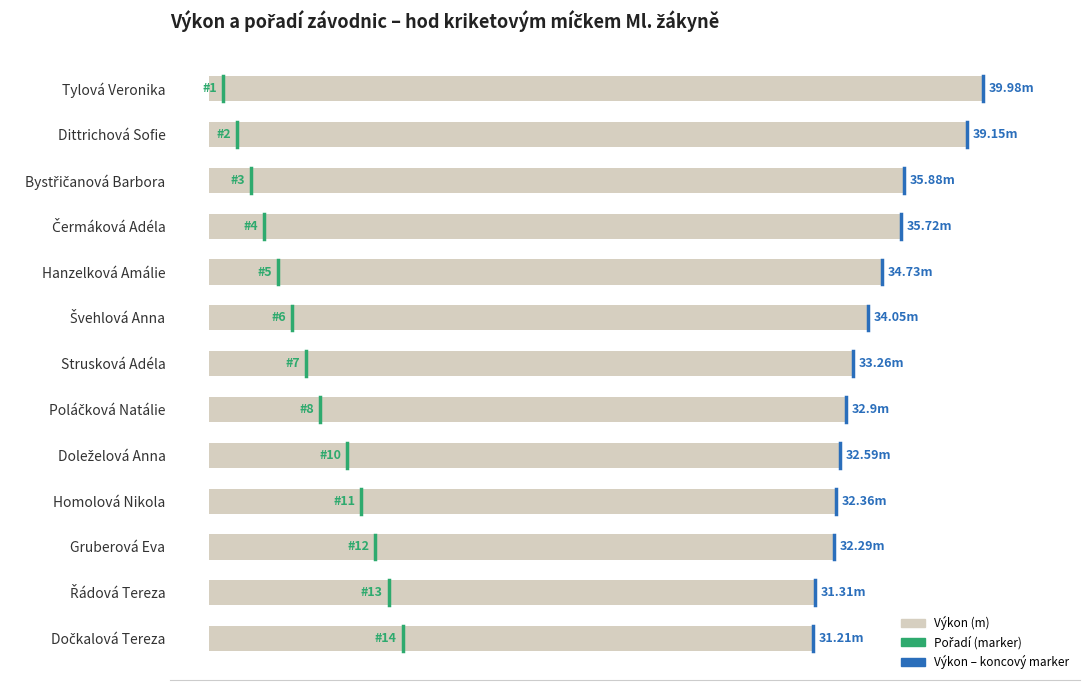

Does the chart contain any negative values?

No